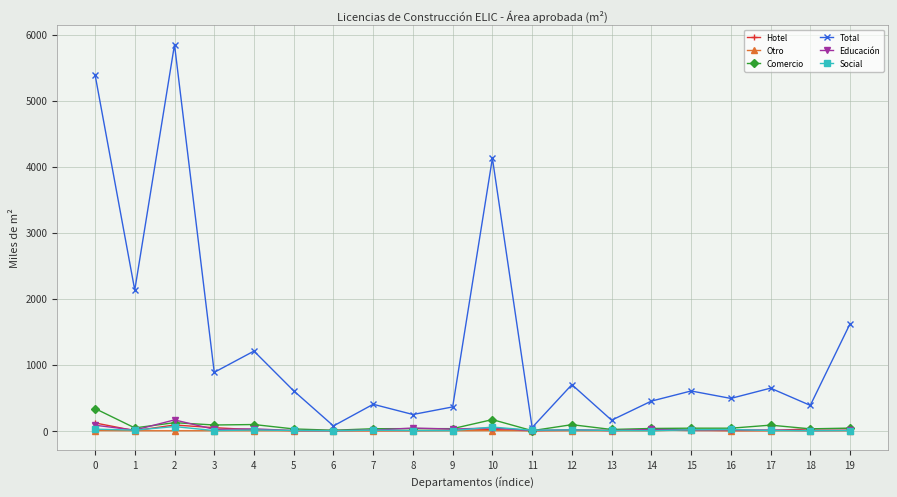

Which series has the widest spread of values?

Total